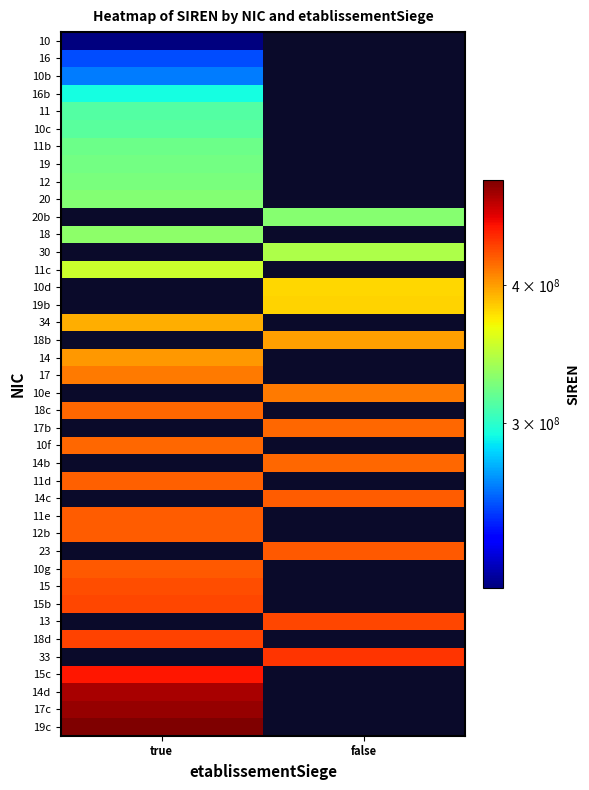

True or false: 11 has a value of 63728740.4 at true.

False